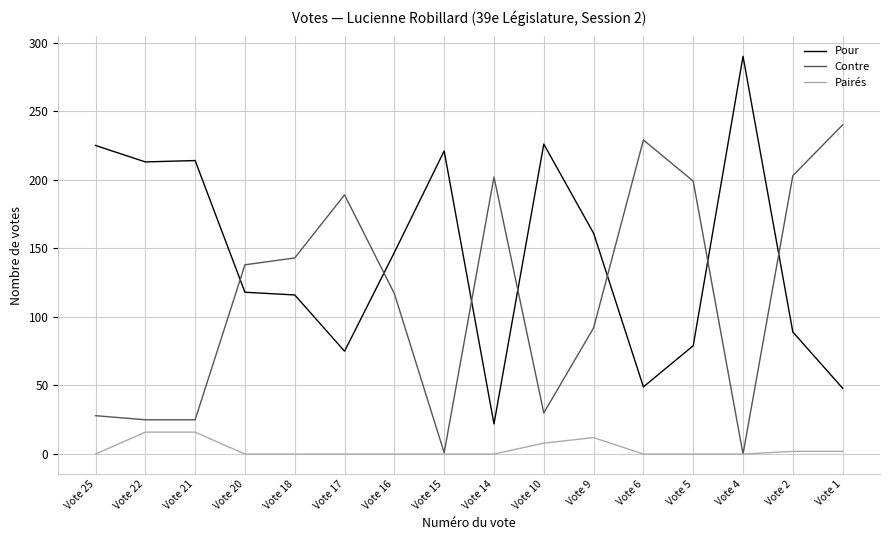

How many intersections are there between Contre and Pour?

7